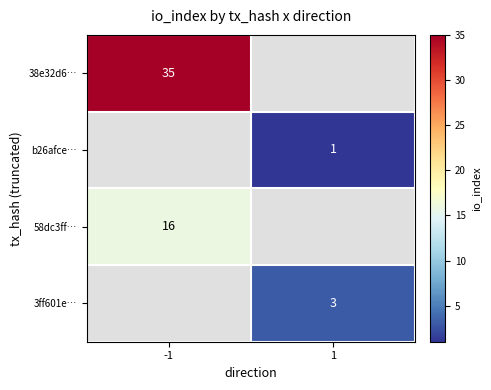

Between -1 and 1, which is larger?

1